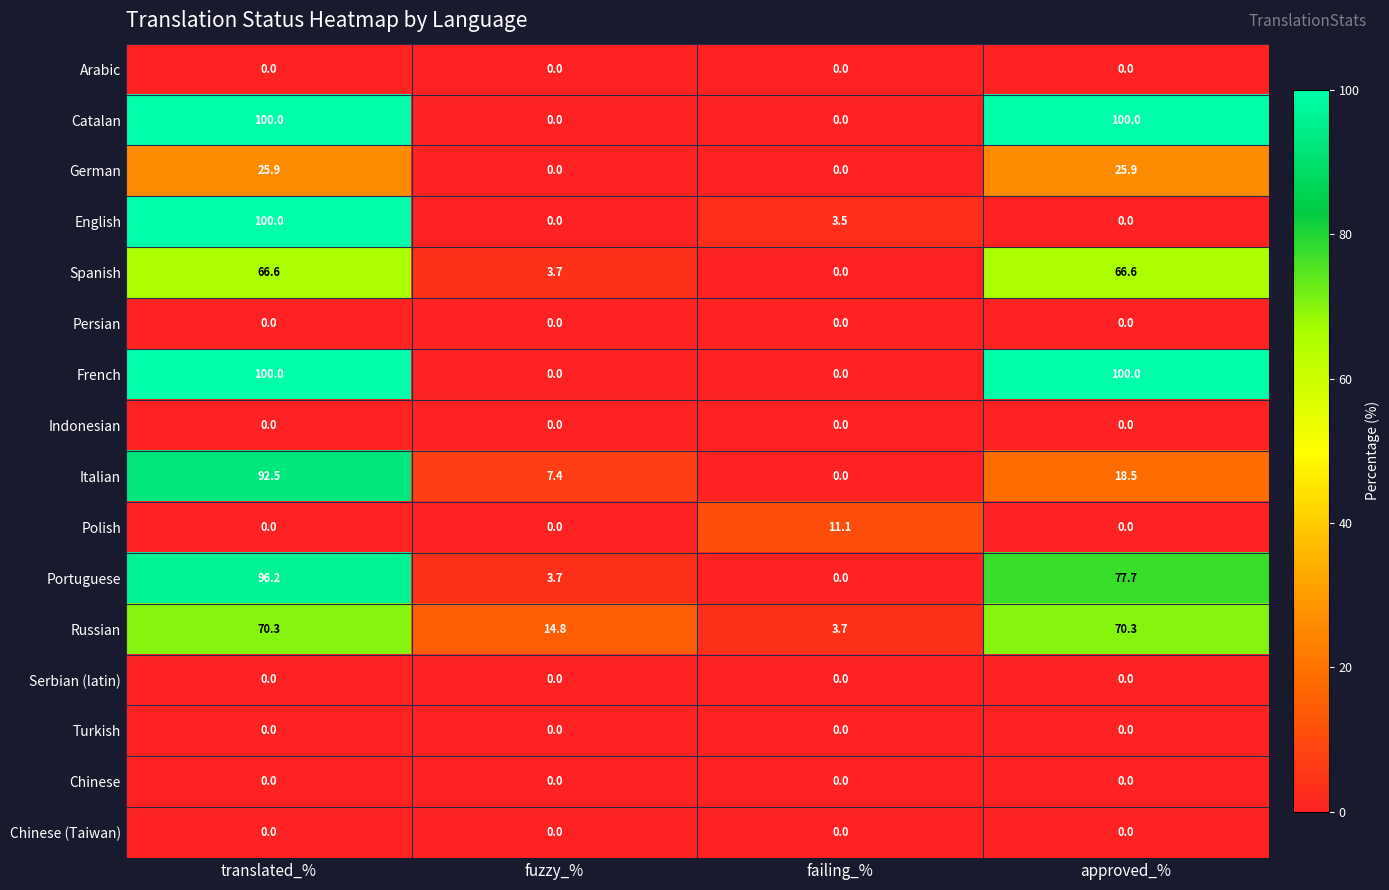

What is the spread (max minus min) of values at failing_%?

11.1